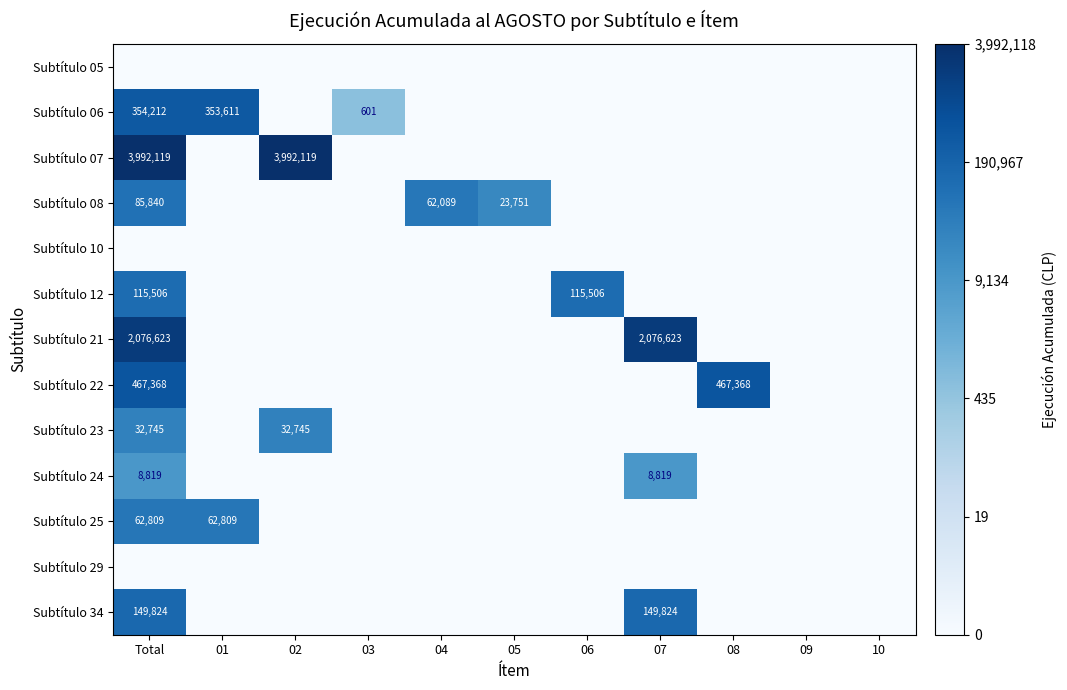

Is the value of Subtítulo 07 at Total greater than the value of Subtítulo 22 at Total?

Yes